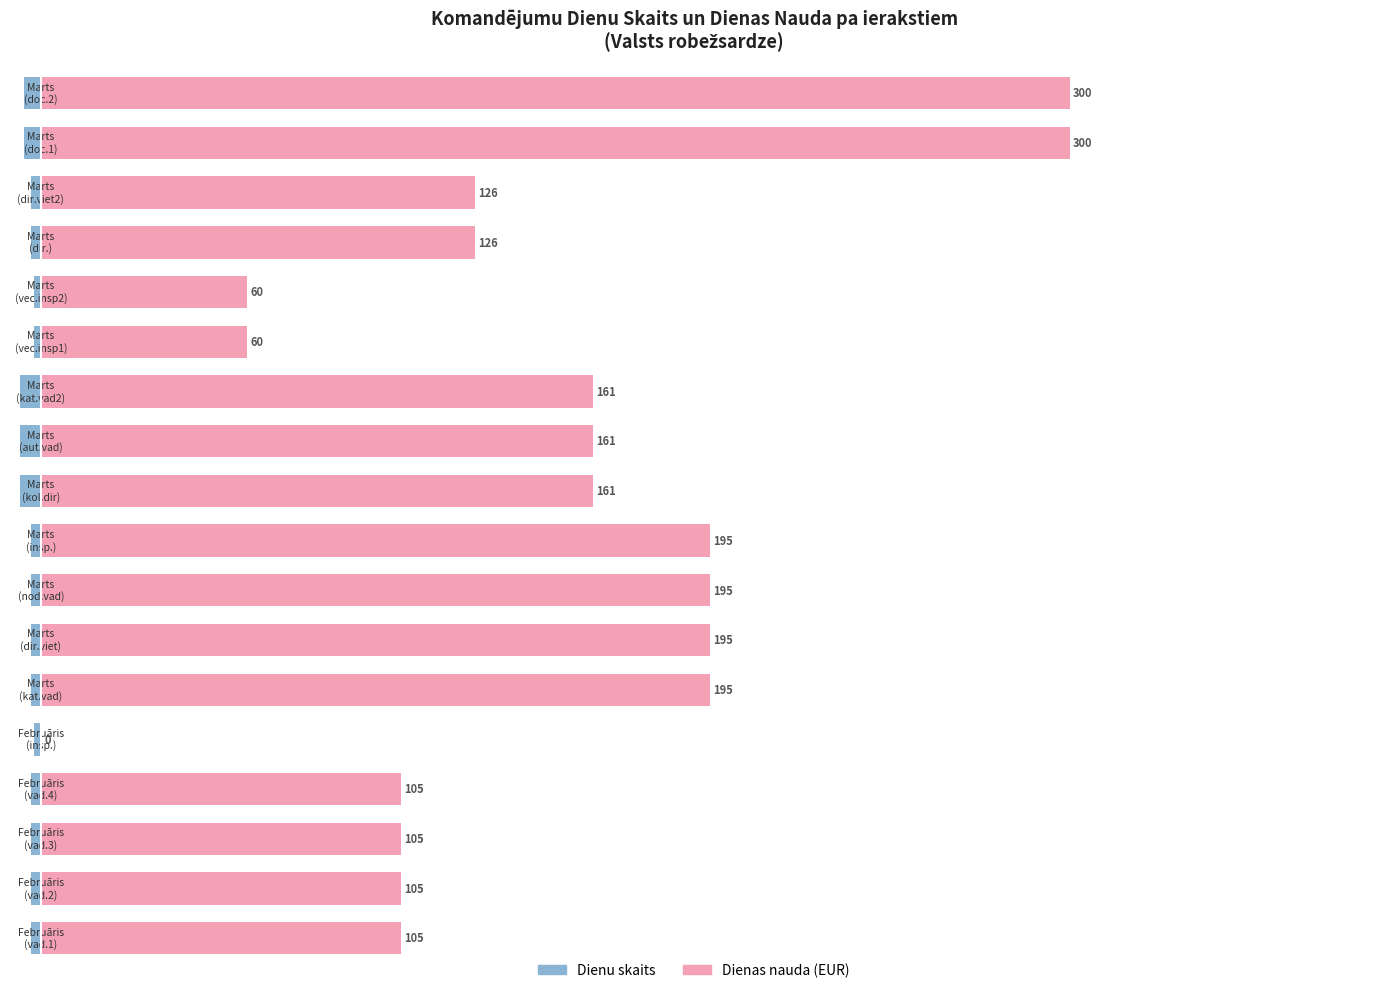

What is the lowest value of the Dienu skaits series?

-6.0